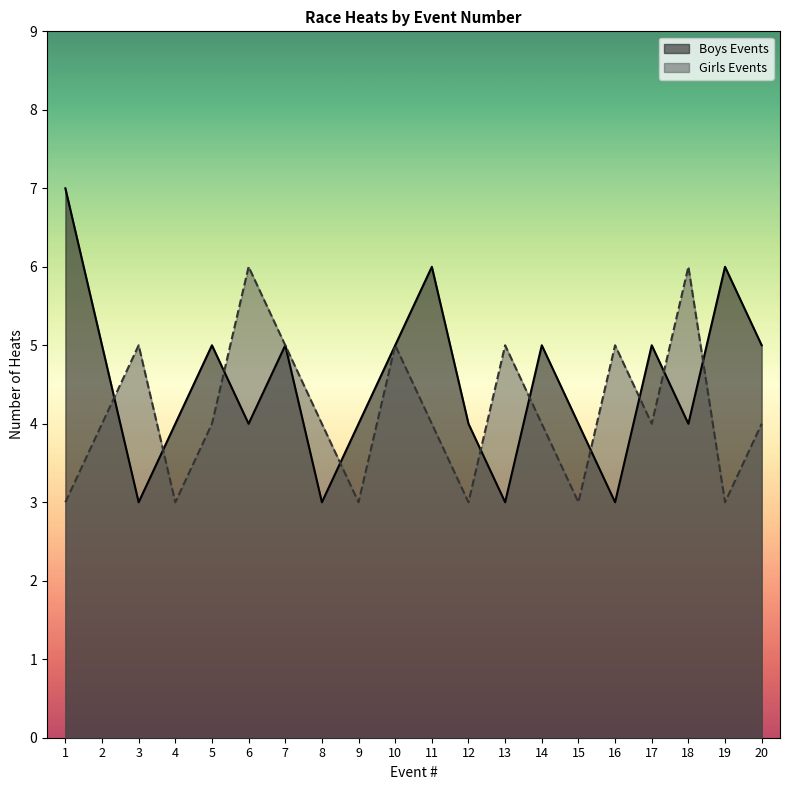

In Boys Events, how many points are lower than both neighbors (excluding endpoints)?

6